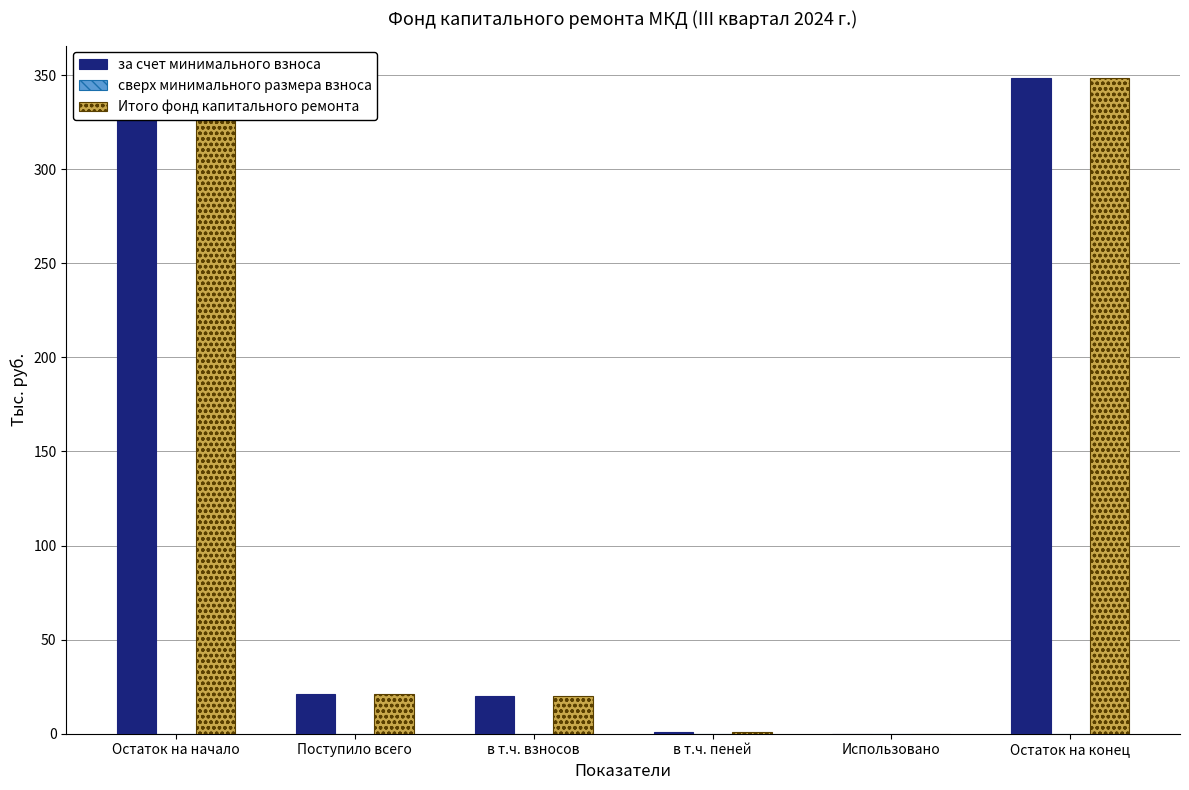

What is the total value across all series at Остаток на конец?

696.6